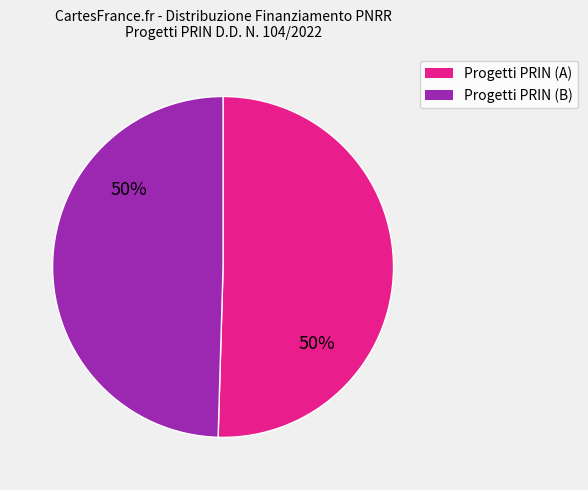

To the nearest percent, what is the average slice percentage?

50%